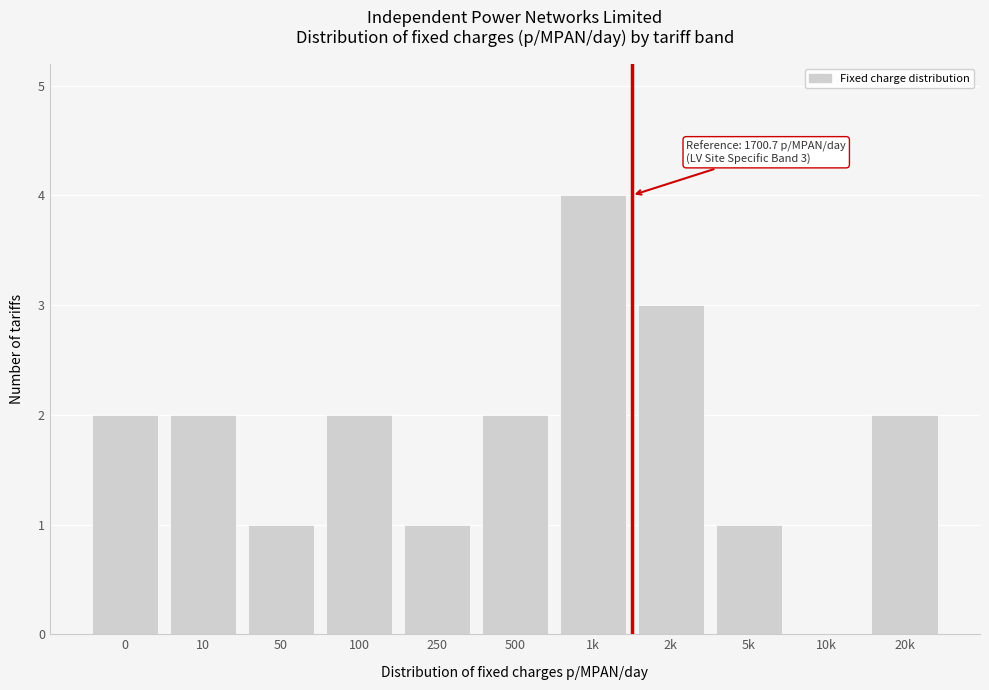

Reading right to left, what are all the values shown in this chart?

20k=2	10k=0	5k=1	2k=3	1k=4	500=2	250=1	100=2	50=1	10=2	0=2